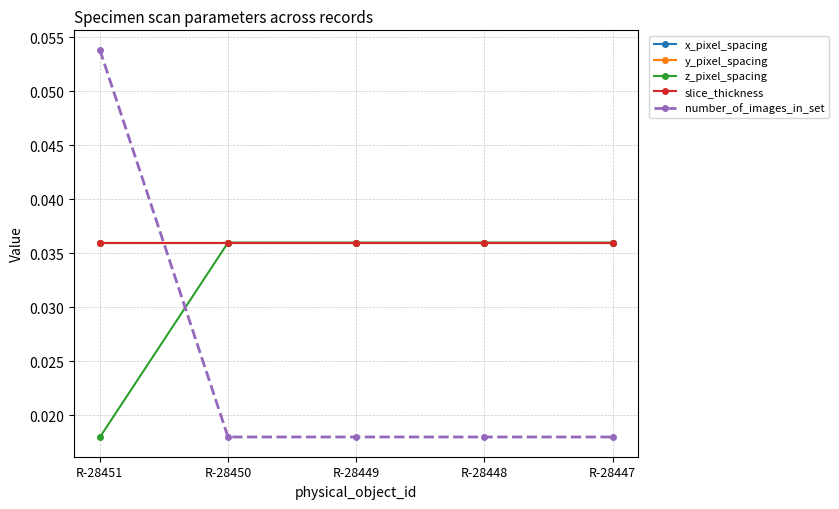

Is this an area chart (filled region under the line)?

No